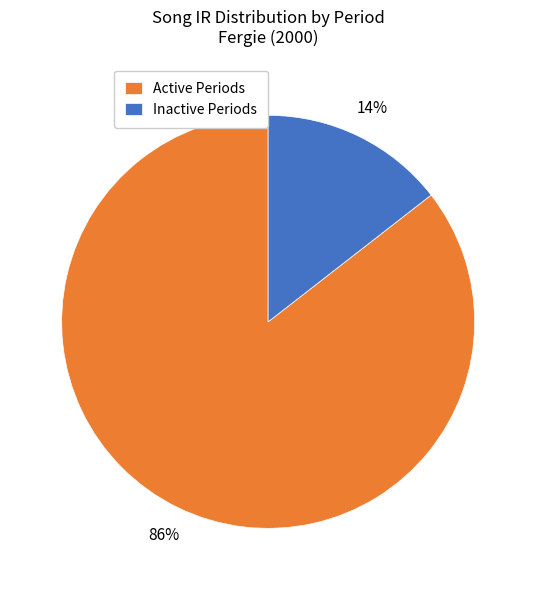

Count the number of slices in the pie.

2